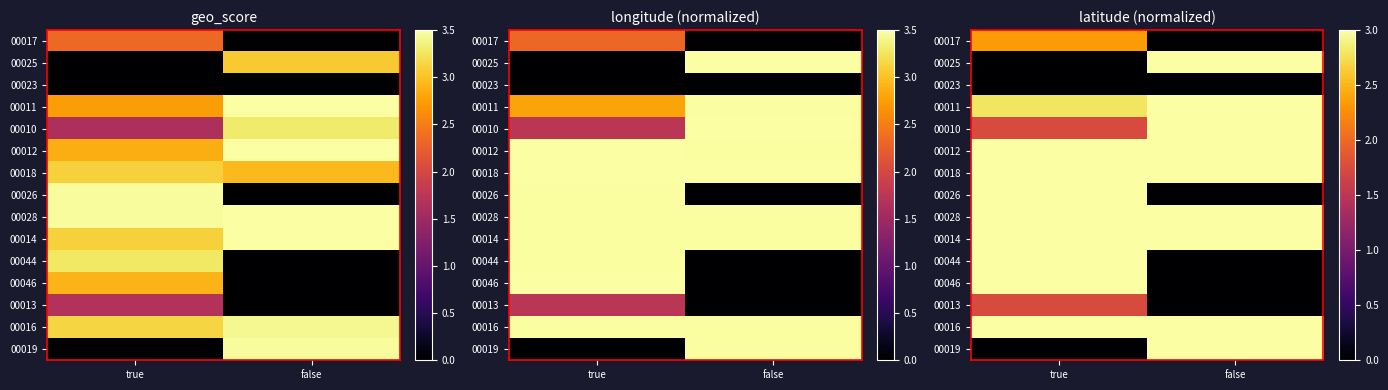

The value of 00018 at true is 5.1. True or false?

False